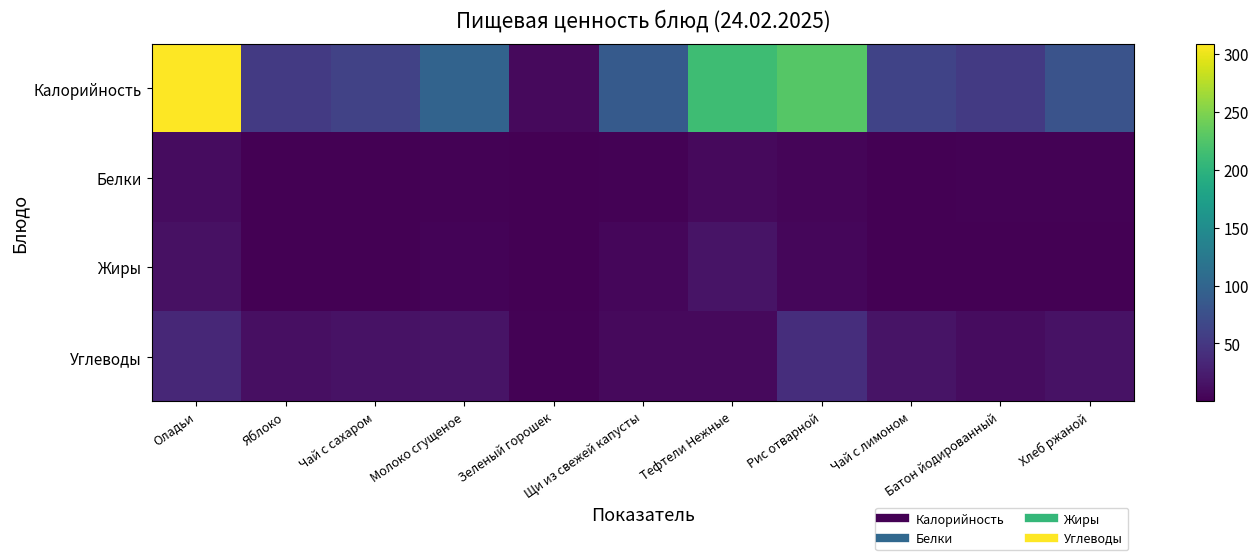

Count the number of categories in the chart.

11